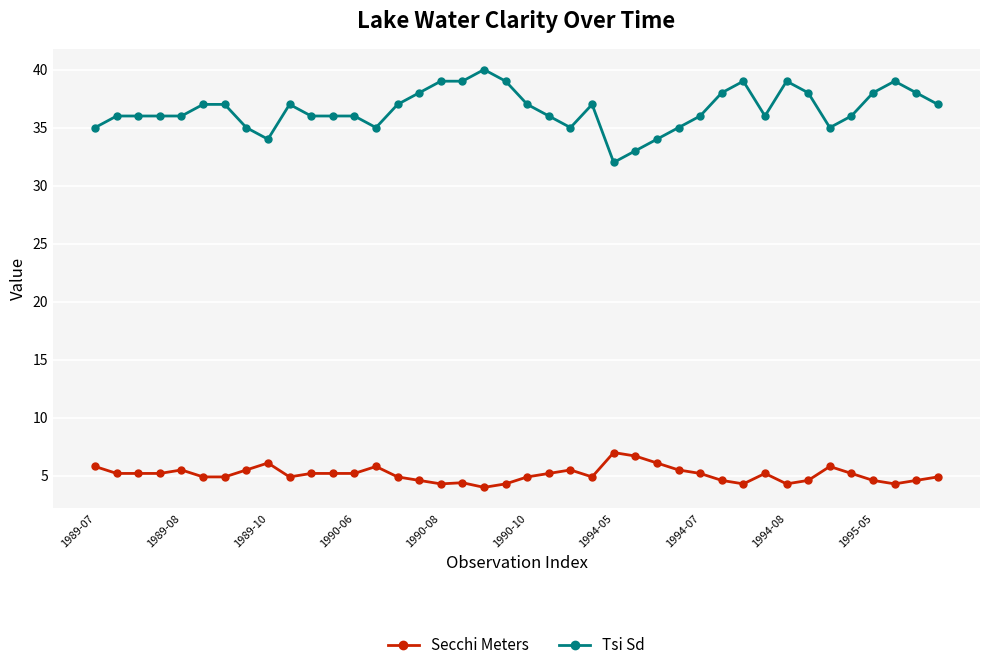

What is the lowest value of the Secchi Meters series?

4.0